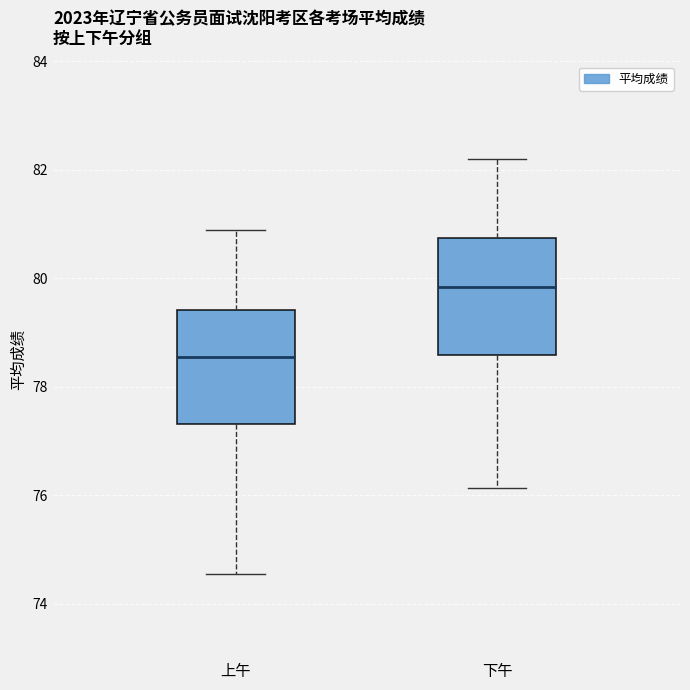

Reading left to right, read every box against the y-axis: the position of its median line, the range the box covers, and the ends of its whiskers. The values are not printed on the chart, so give them approximately, as read against the axis.

上午: median 78.6, box 77.4 to 79.4, whiskers 74.6 to 81.0
下午: median 79.8, box 78.6 to 80.8, whiskers 76.2 to 82.2